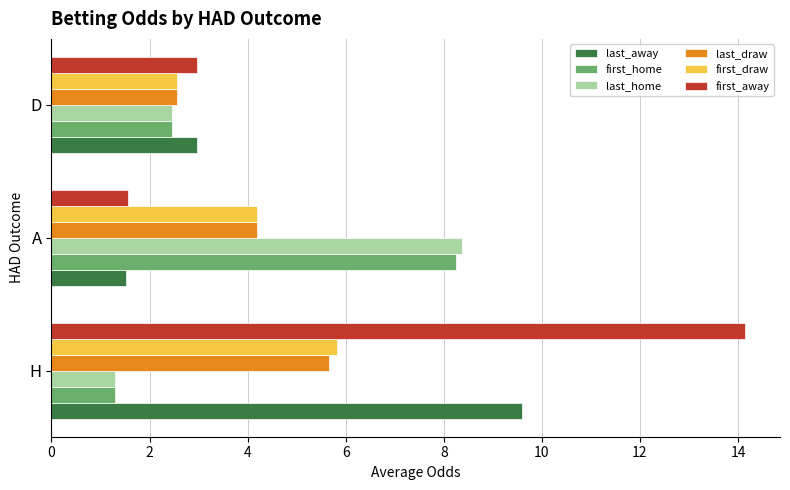

Rank the categories by last_home value from highest to lowest.

A, D, H